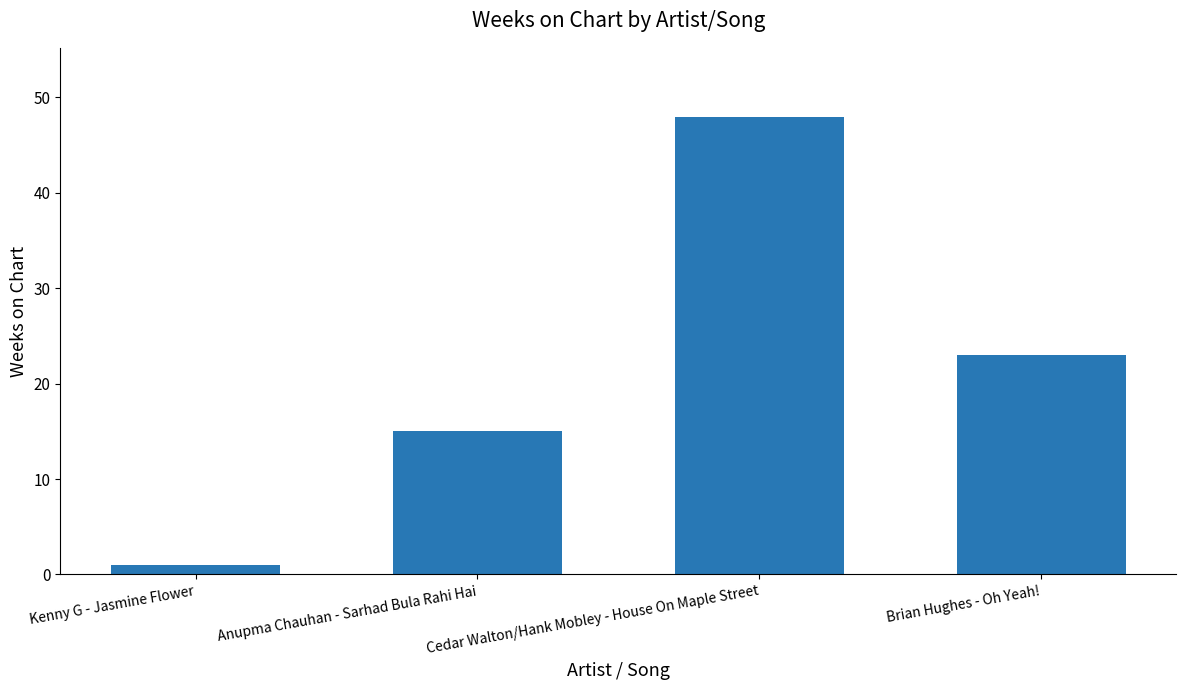

Approximately how many times larger is the value at Cedar Walton/Hank Mobley - House On Maple Street compared to Brian Hughes - Oh Yeah!?

2.1